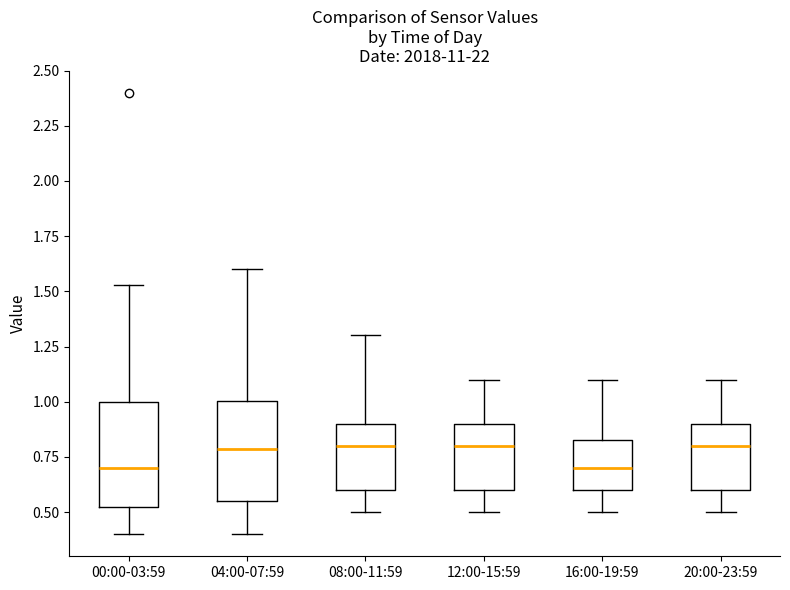

Reading left to right, transcribe this box plot: for each box, give where its median line is, the range the box spans, and where its two whiskers end, as read against the y-axis. The values are not printed on the chart, so give them approximately, as read against the axis.

00:00-03:59: median 0.70, box 0.50 to 1.00, whiskers 0.40 to 1.55
04:00-07:59: median 0.80, box 0.55 to 1.00, whiskers 0.40 to 1.60
08:00-11:59: median 0.80, box 0.60 to 0.90, whiskers 0.50 to 1.30
12:00-15:59: median 0.80, box 0.60 to 0.90, whiskers 0.50 to 1.10
16:00-19:59: median 0.70, box 0.60 to 0.85, whiskers 0.50 to 1.10
20:00-23:59: median 0.80, box 0.60 to 0.90, whiskers 0.50 to 1.10